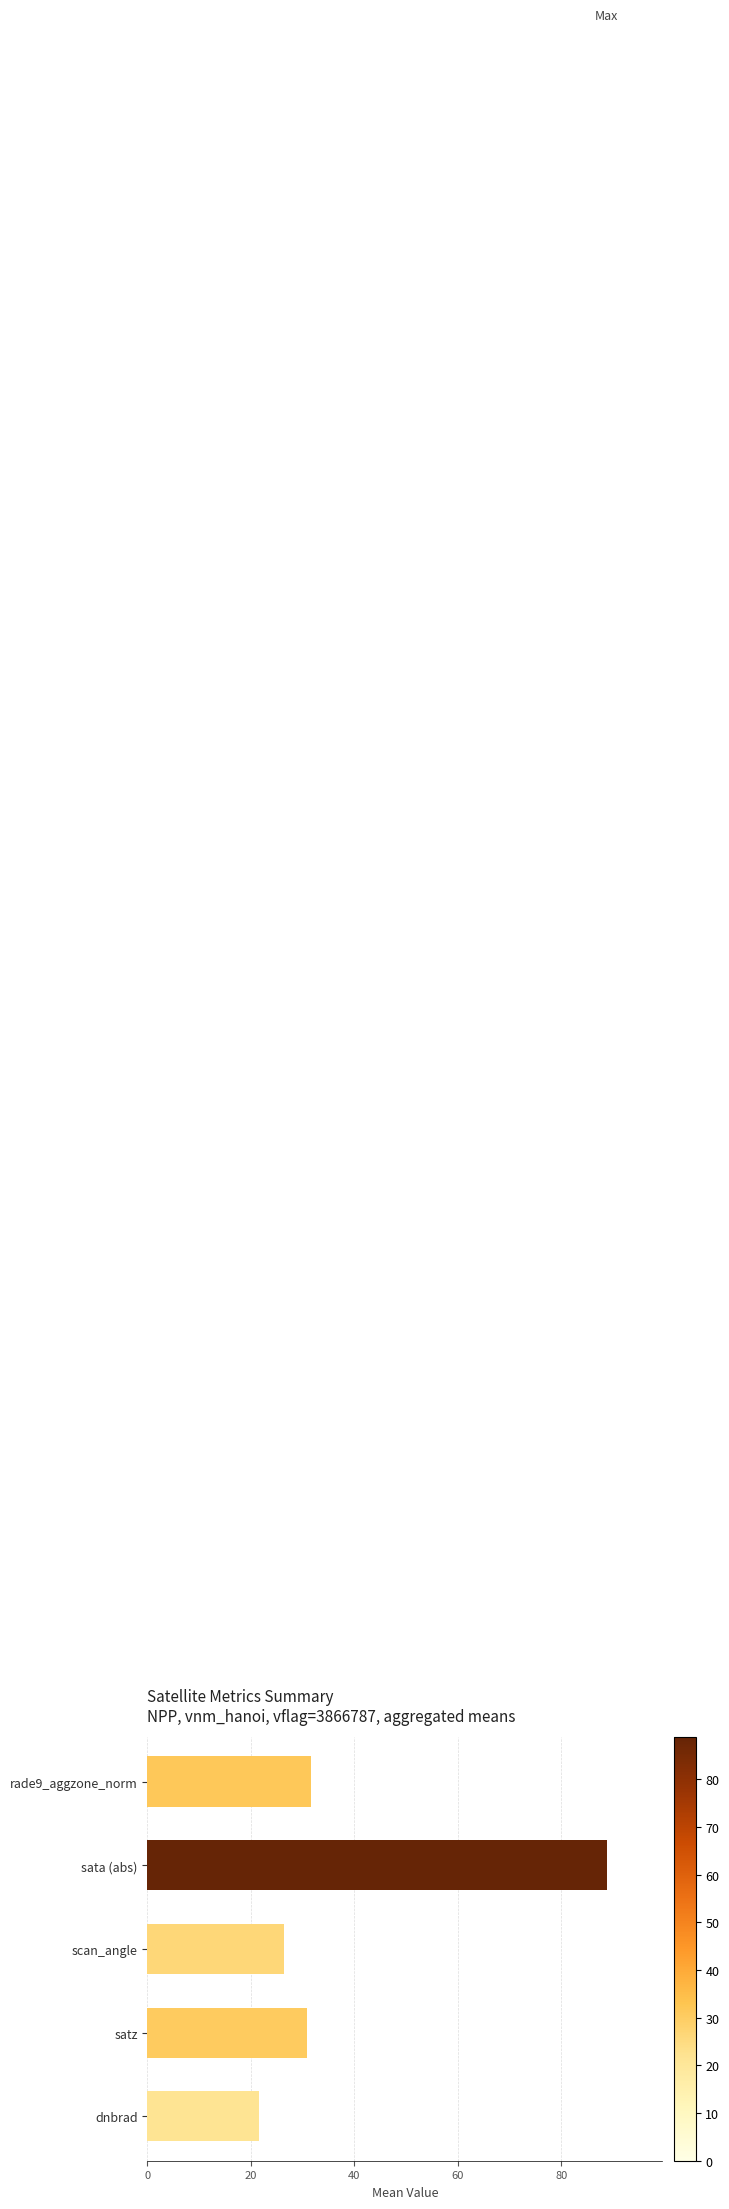

Rank the categories by value from highest to lowest.

sata (abs), rade9_aggzone_norm, satz, scan_angle, dnbrad